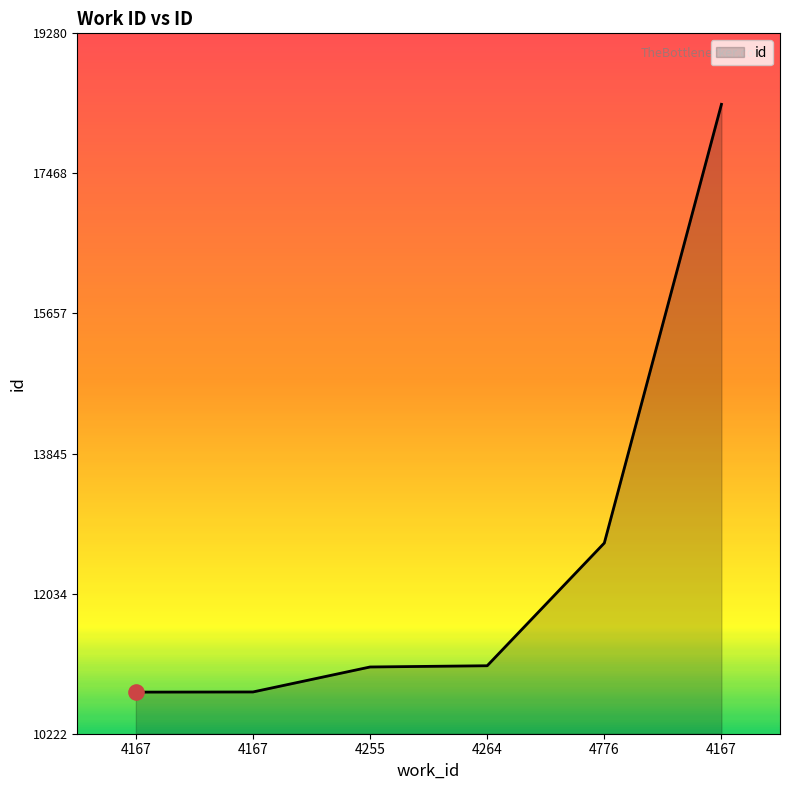

What is the change in value from 4167 to 4167?

+7601